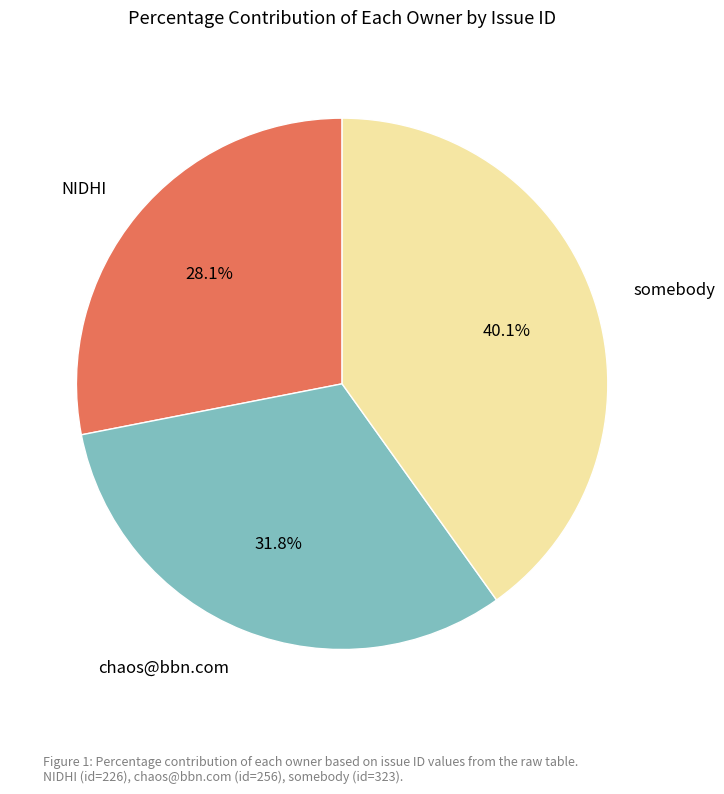

To the nearest percent, what portion does NIDHI represent?

28%